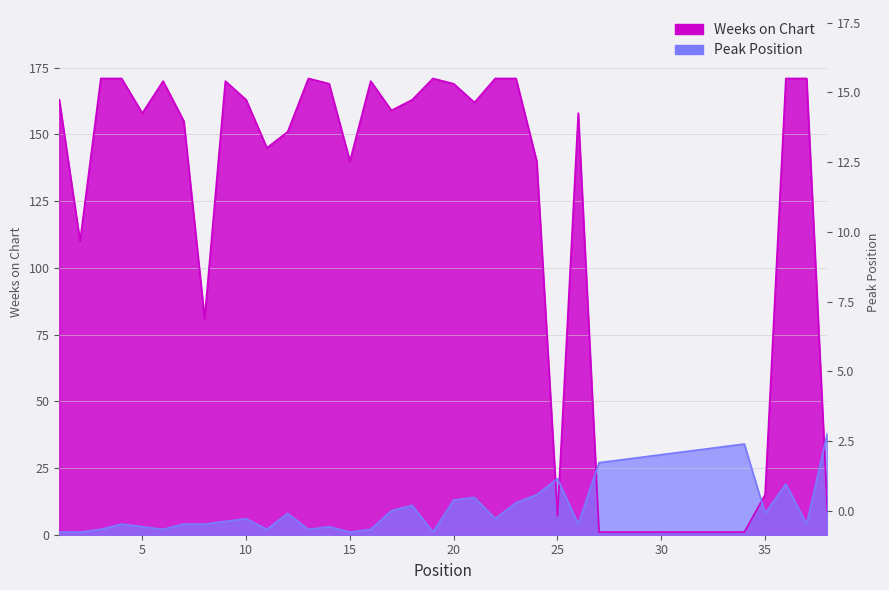

Rank the categories by Peak Position value from lowest to highest.

1, 2, 15, 19, 3, 6, 11, 13, 16, 5, 14, 4, 7, 8, 26, 37, 9, 10, 22, 12, 35, 17, 18, 23, 20, 21, 24, 36, 25, 27, 28, 29, 30, 31, 32, 33, 34, 38